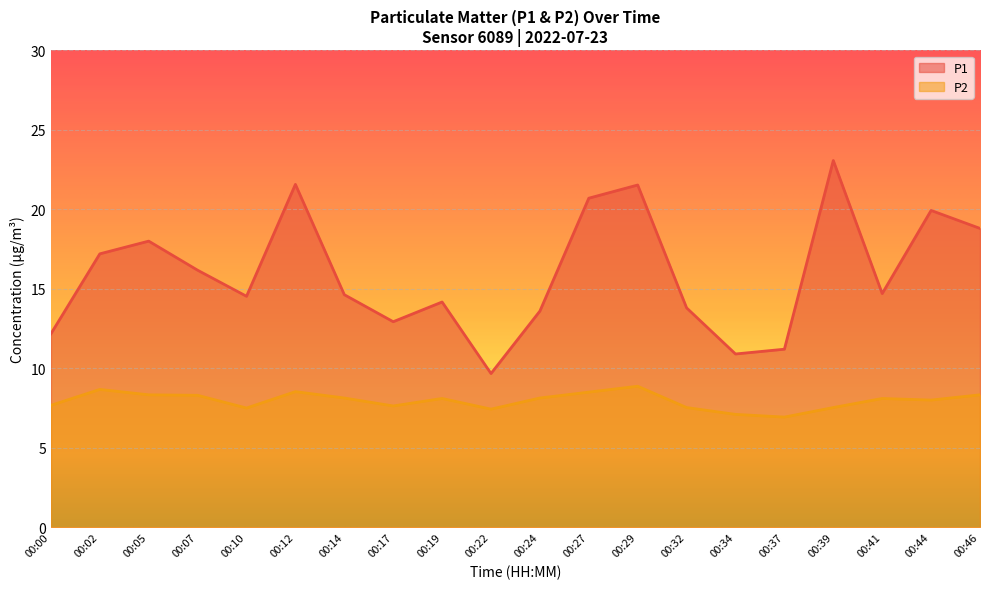

Reading left to right, list all the values displayed in this chart.

P1: 00:00=12.2	00:02=17.2	00:05=18.0	00:07=16.2	00:10=14.5	00:12=21.6	00:14=14.6	00:17=12.9	00:19=14.2	00:22=9.7	00:24=13.6	00:27=20.7	00:29=21.5	00:32=13.8	00:34=10.9	00:37=11.2	00:39=23.1	00:41=14.7	00:44=19.9	00:46=18.8
P2: 00:00=7.7	00:02=8.7	00:05=8.3	00:07=8.3	00:10=7.5	00:12=8.5	00:14=8.1	00:17=7.6	00:19=8.1	00:22=7.4	00:24=8.1	00:27=8.5	00:29=8.9	00:32=7.5	00:34=7.1	00:37=6.9	00:39=7.5	00:41=8.1	00:44=8.0	00:46=8.3